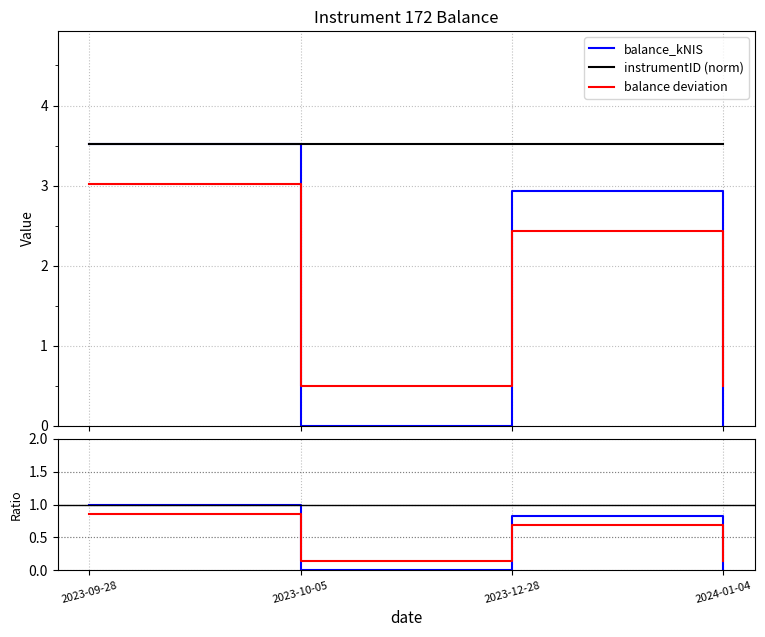

Which series has the largest total across all categories?

instrumentID (norm)